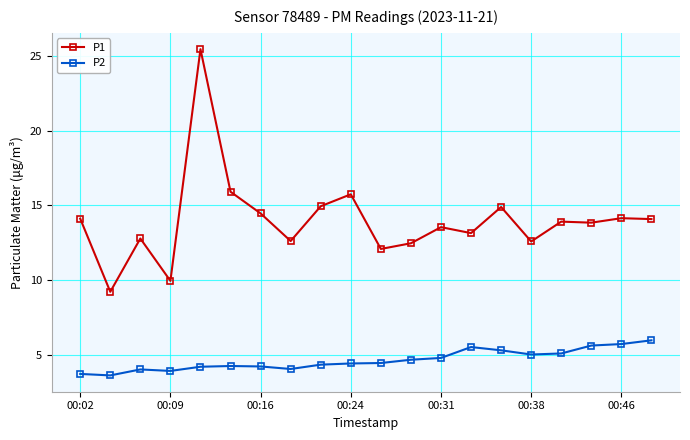

How many categories are shown in the chart?

20